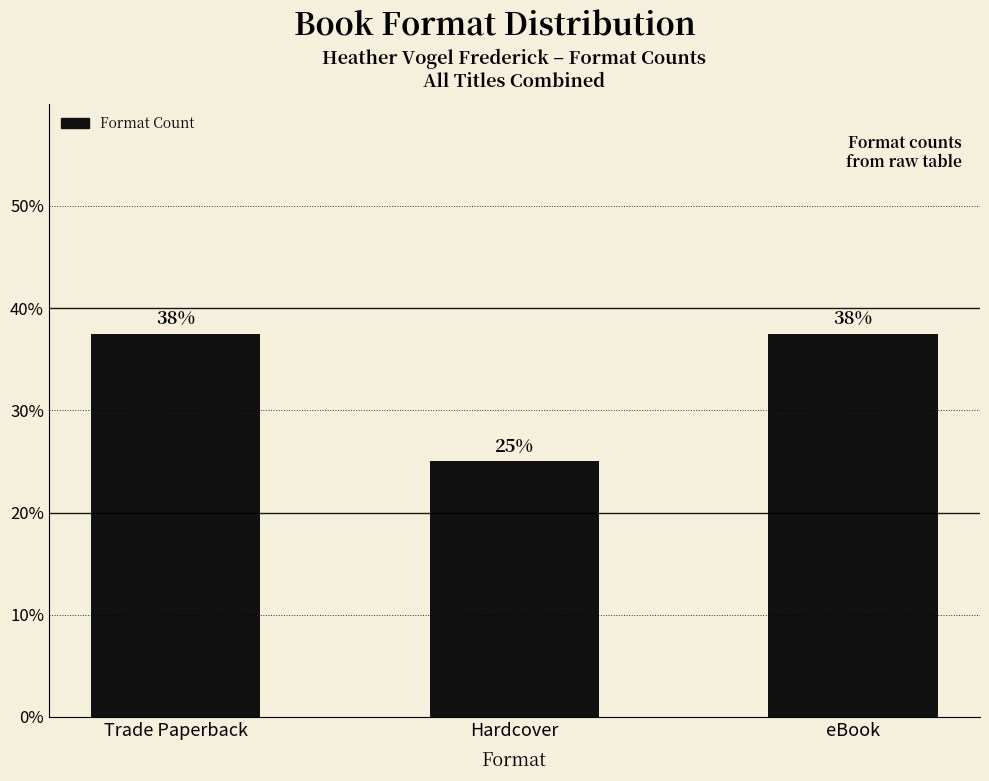

At which label does the data first exceed 37?

Trade Paperback